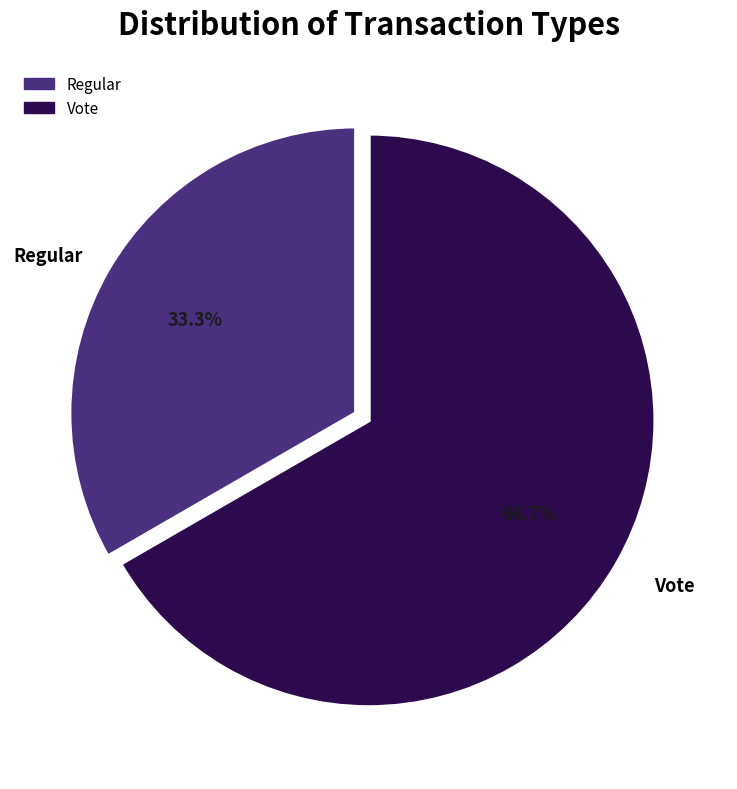

To the nearest percent, what is the average slice percentage?

50%